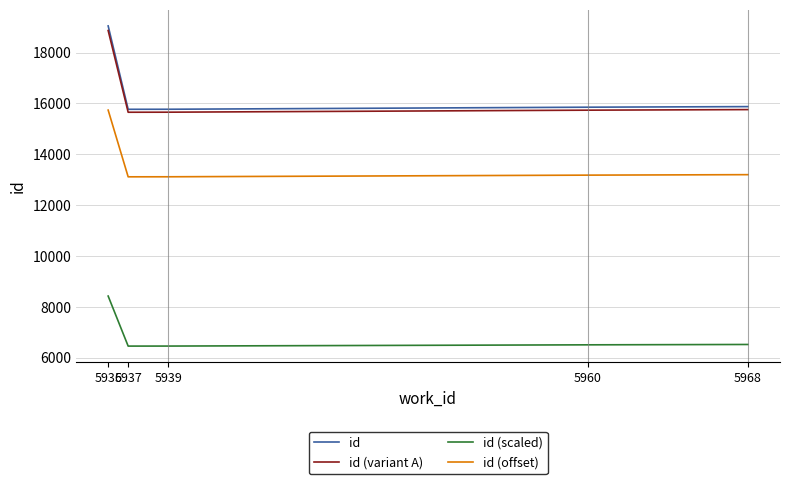

True or false: id (variant A) has more than 2 points higher than both neighbors.

False